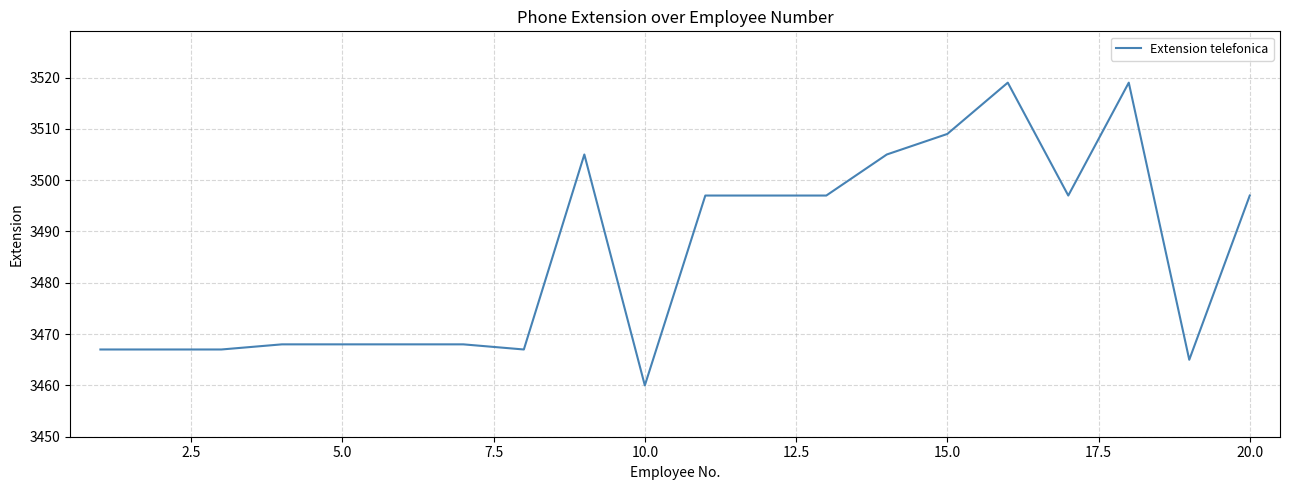

What is the difference between the maximum and minimum values?

59